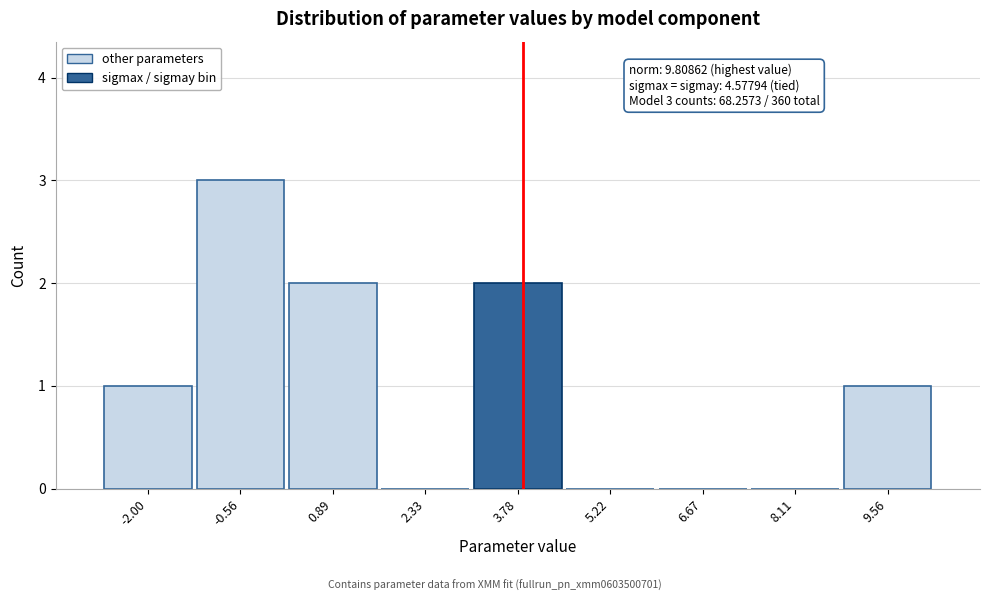

Reading right to left, list all the values displayed in this chart.

9.56=1	8.11=0	6.67=0	5.22=0	3.78=2	2.33=0	0.89=2	-0.56=3	-2.00=1